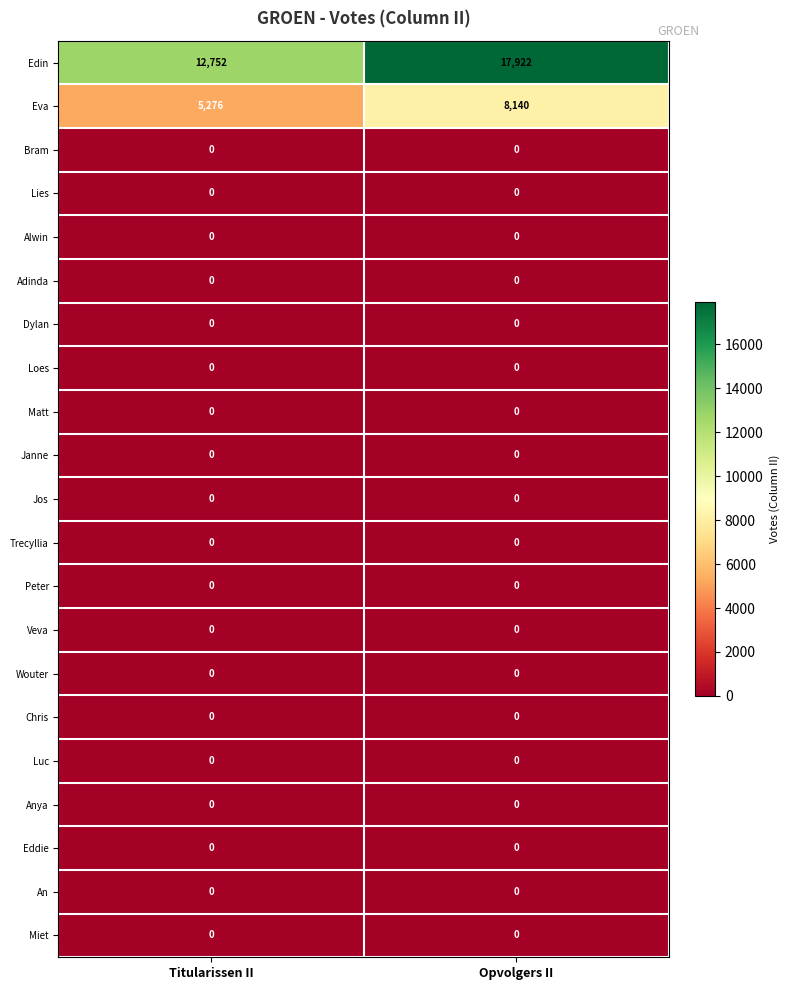

How many series are shown in this chart?

21